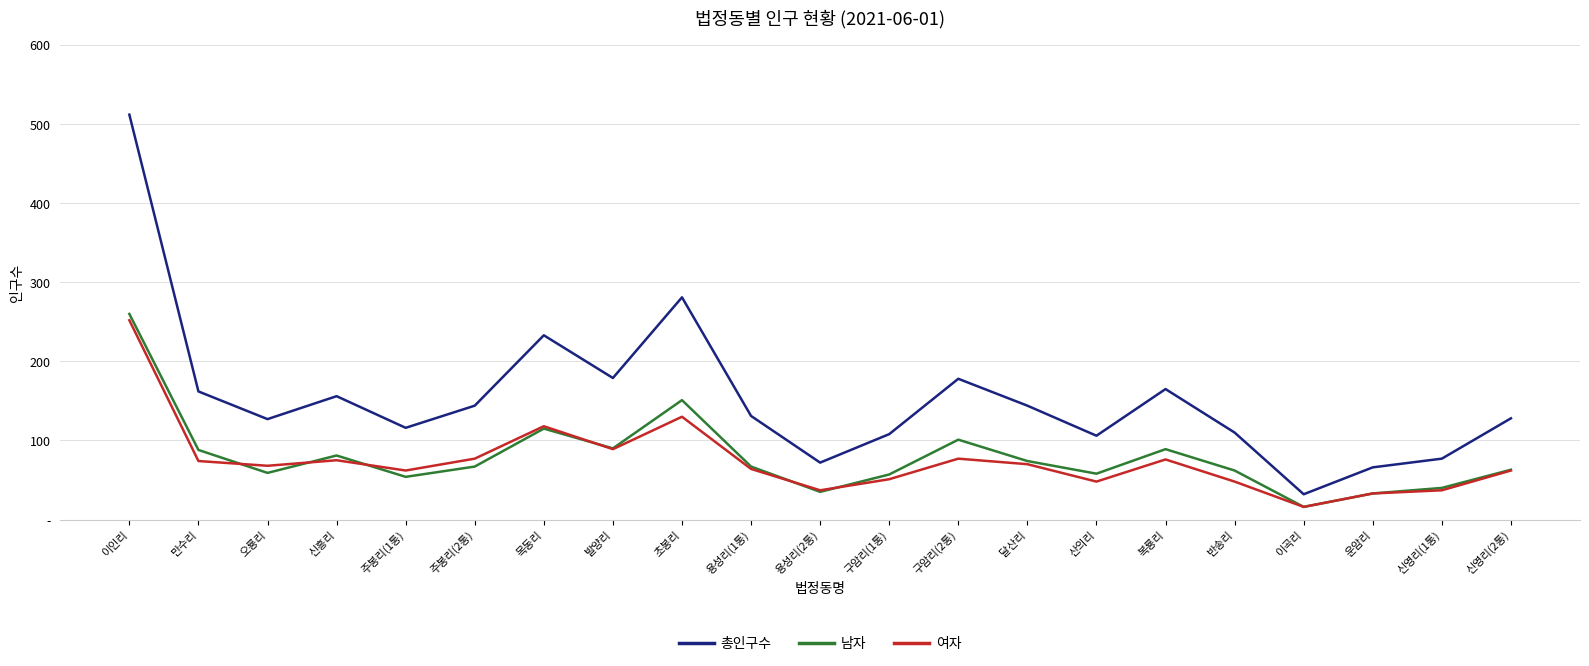

True or false: 여자 has more than 2 points higher than both neighbors.

True